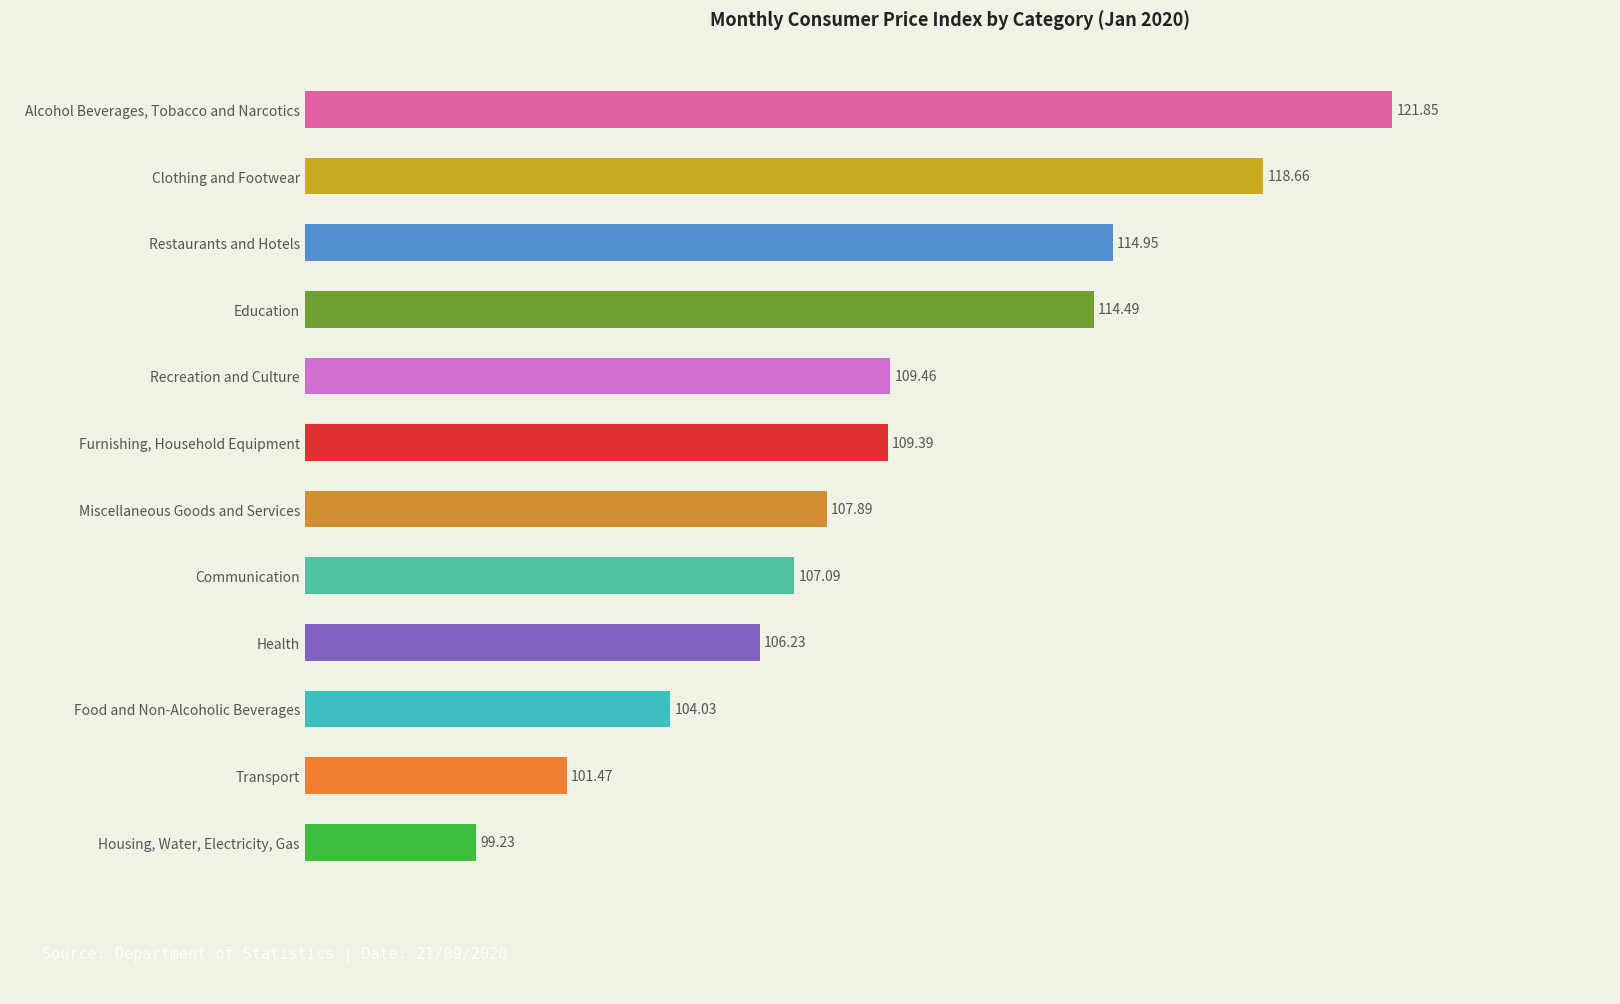

List the labels in order of value, smallest first.

Housing, Water, Electricity, Gas, Transport, Food and Non-Alcoholic Beverages, Health, Communication, Miscellaneous Goods and Services, Furnishing, Household Equipment, Recreation and Culture, Education, Restaurants and Hotels, Clothing and Footwear, Alcohol Beverages, Tobacco and Narcotics